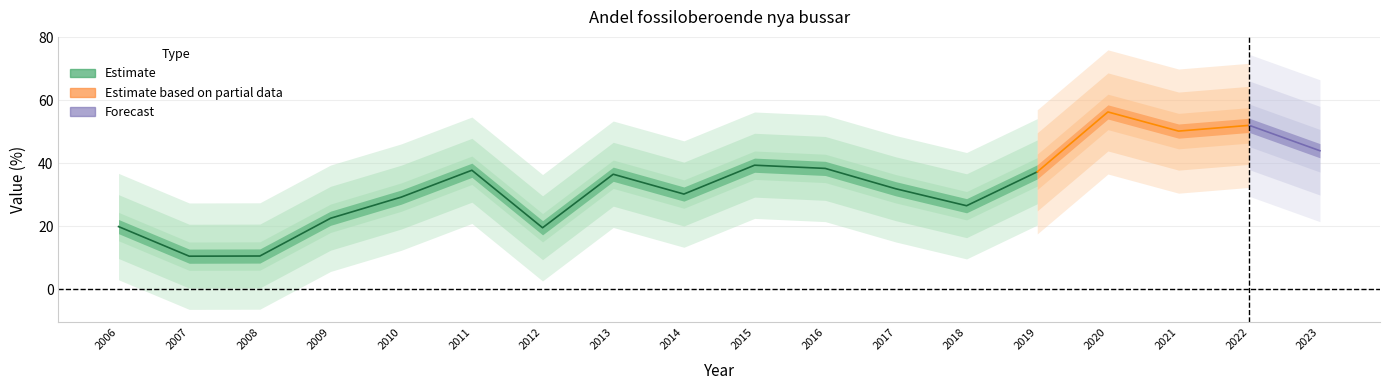

Which category has the lowest value across all series?

2007